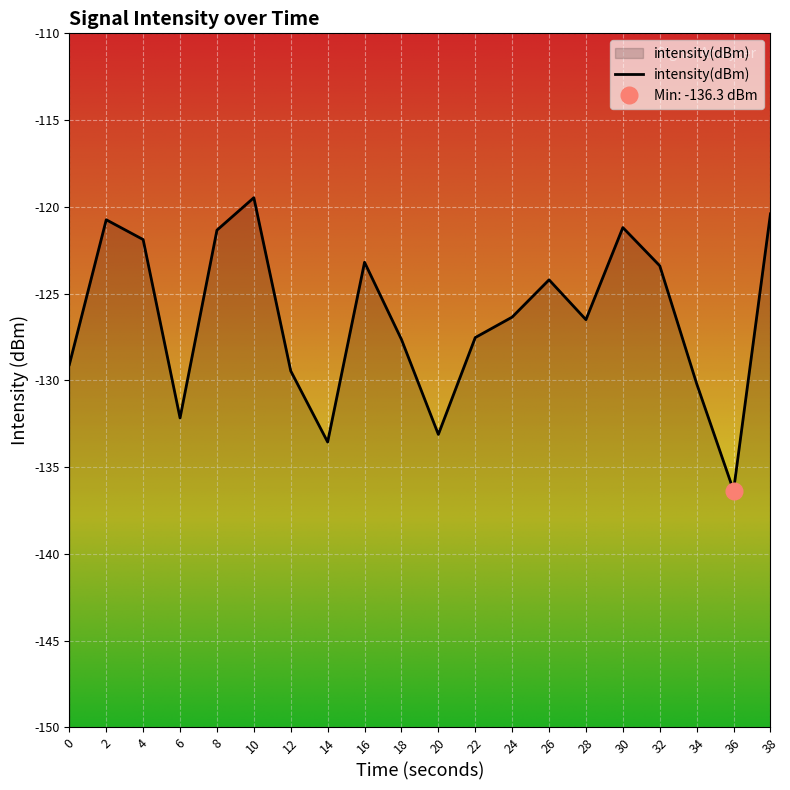

The value at 22 is -174.8. True or false?

False